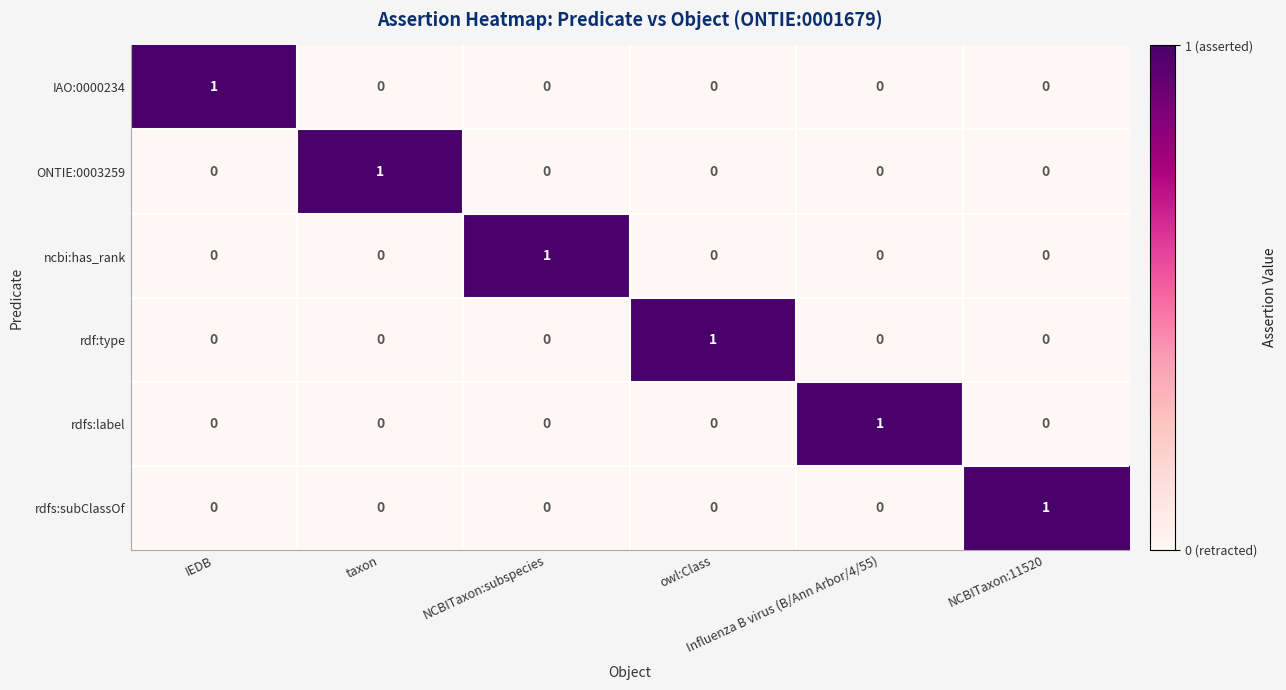

How many ncbi:has_rank values are between 0 and 1?

6